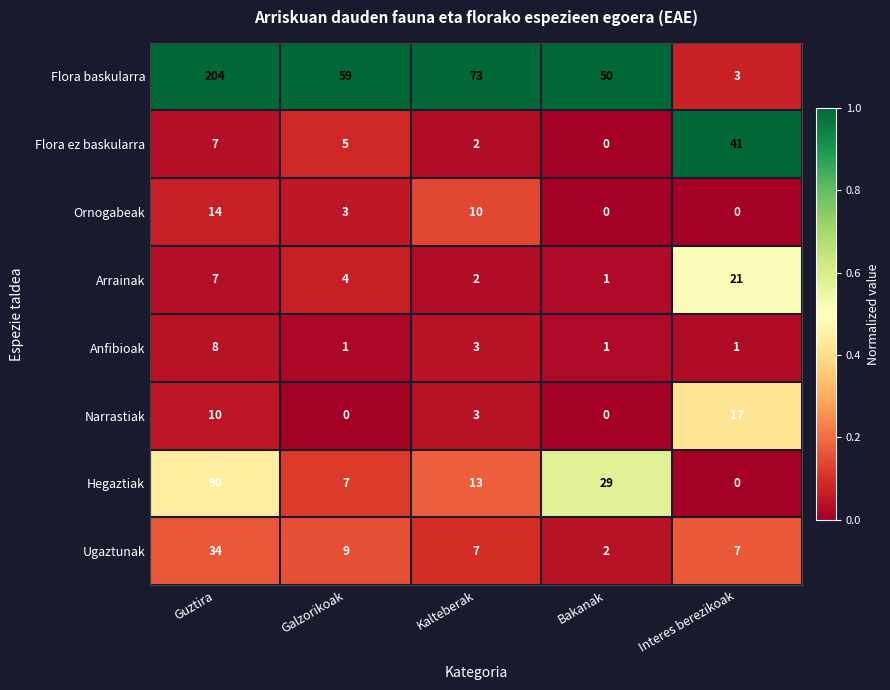

What is the difference between the second highest and second lowest values in the Ornogabeak series?

10